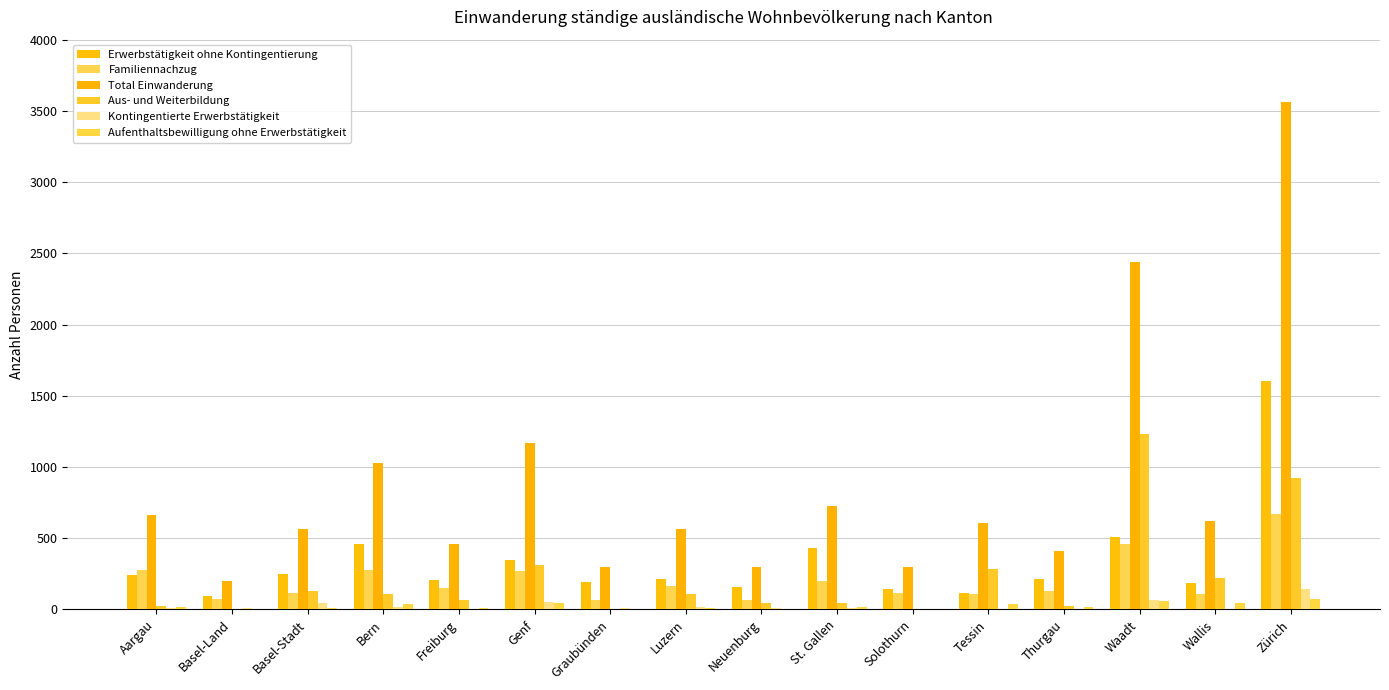

Which series changed the most between Bern and Luzern?

Total Einwanderung